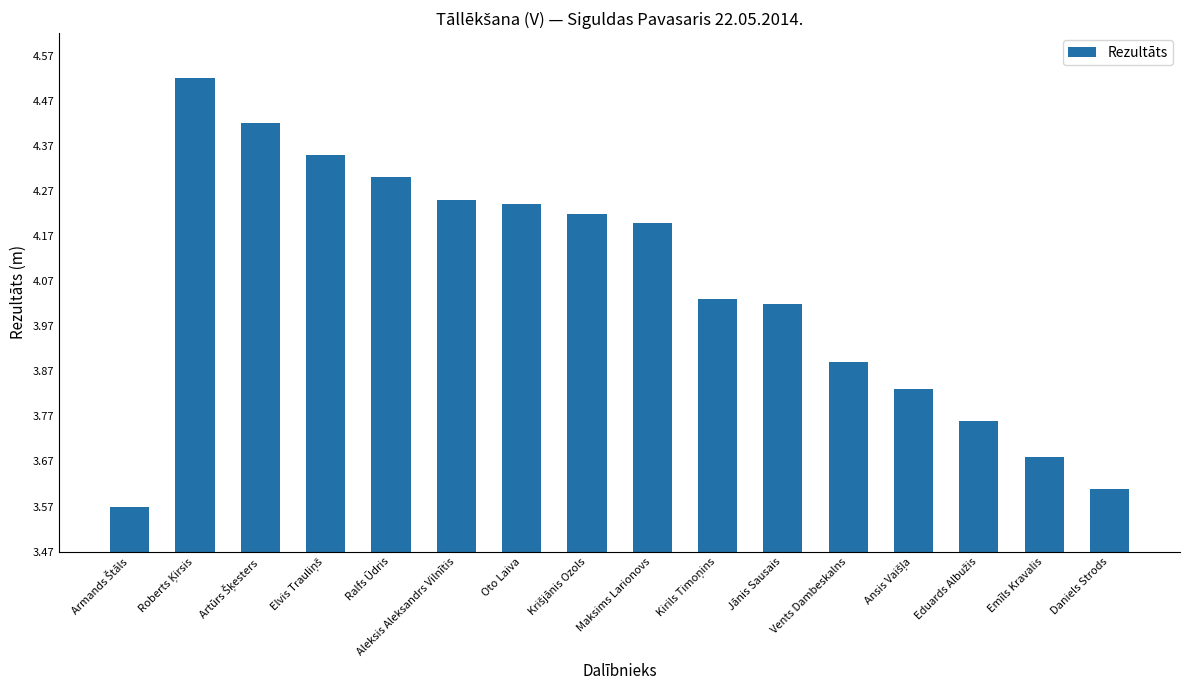

Approximately how many times larger is the value at Jānis Sausais compared to Vents Dambeskalns?

1.0